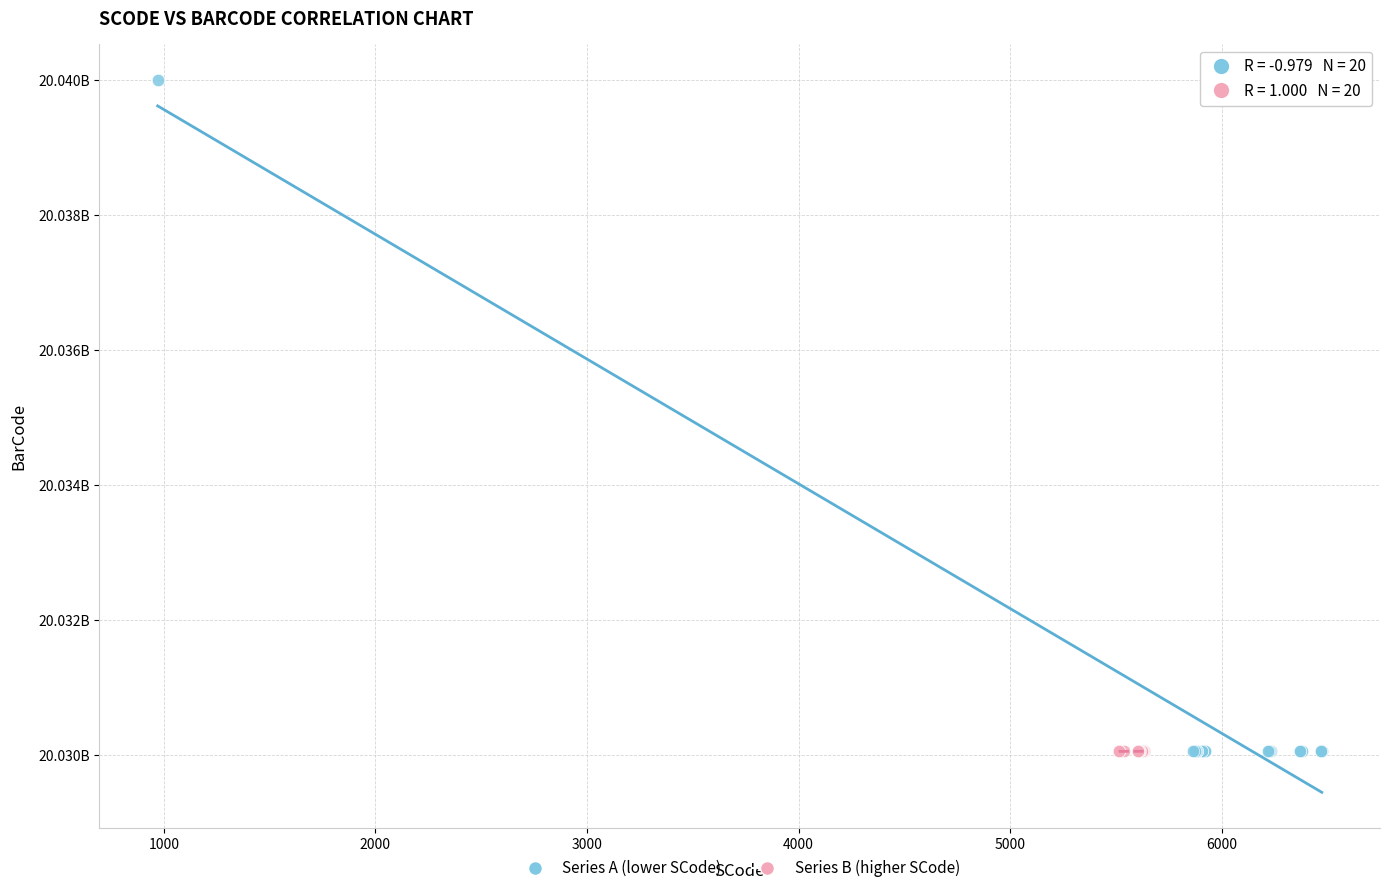

What are all the series names shown in the legend?

Series A (lower SCode), Series B (higher SCode)